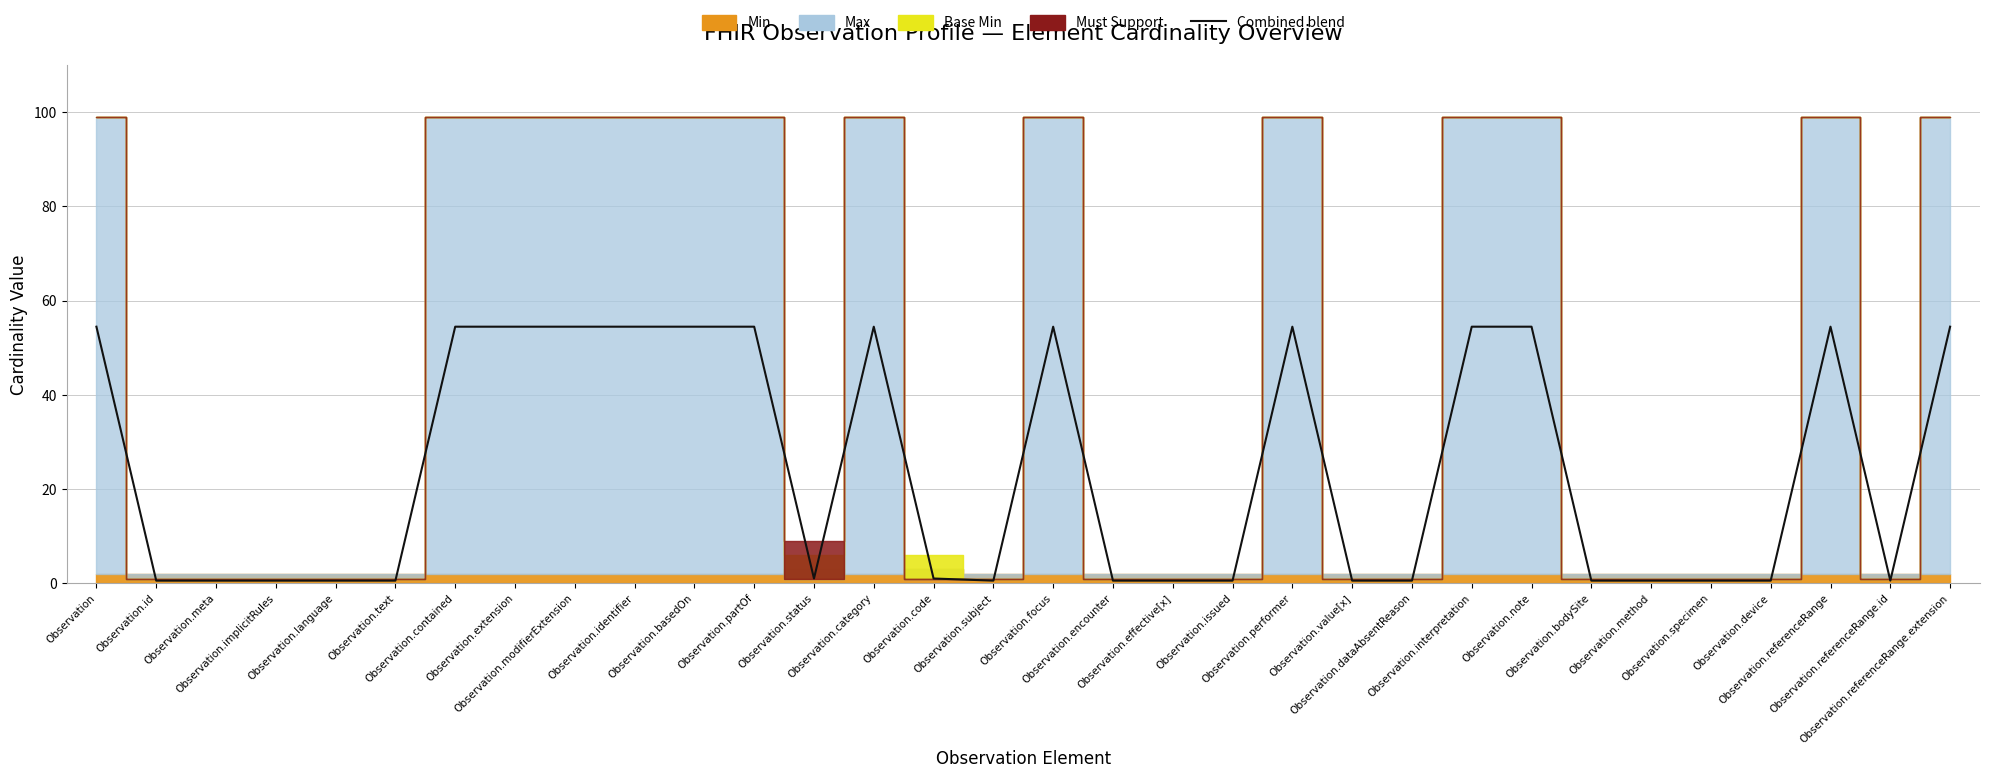

The chart shows a value of 0.8 at Observation.implicitRules. True or false?

False